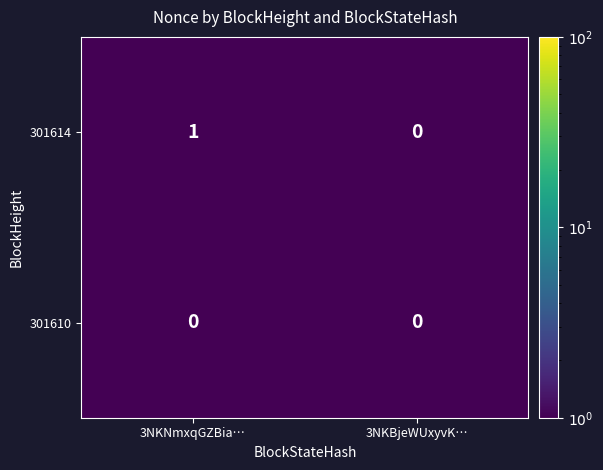

Reading left to right, extract all data points from this chart.

301614: 1	0
301610: 0	0